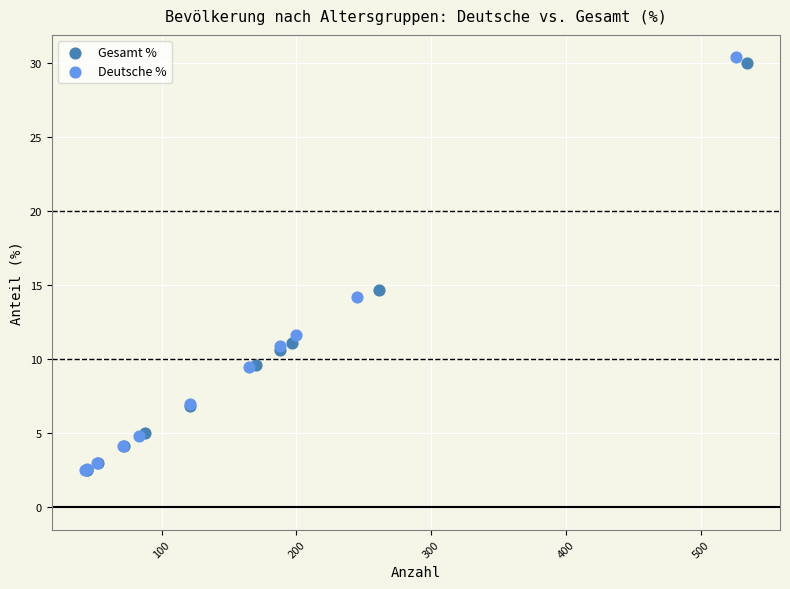

Which series has the widest spread of Y values?

Deutsche %